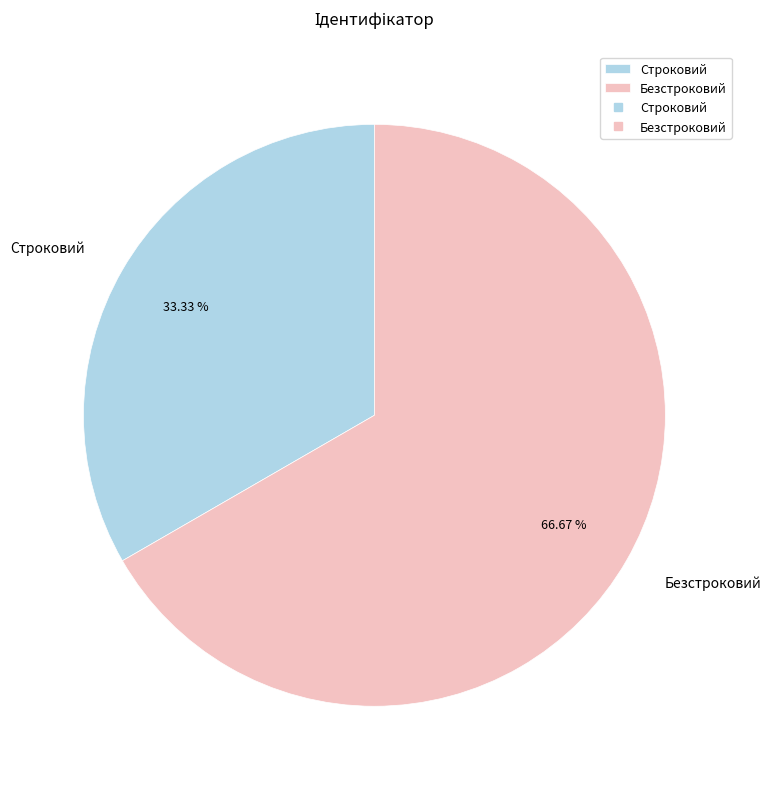

To the nearest percent, what is the difference between the largest and smallest slice percentages?

33%